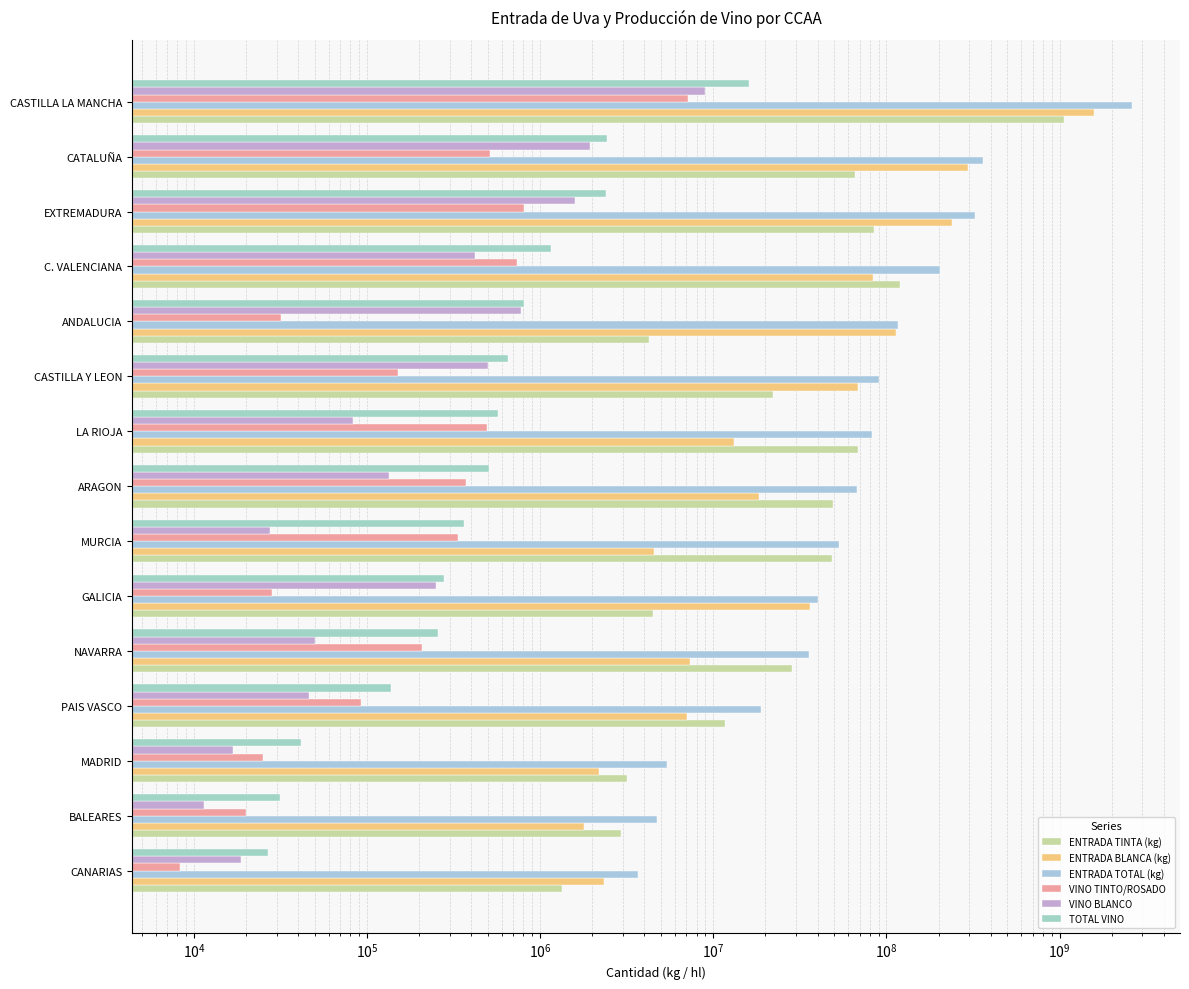

What is the difference between the maximum and minimum values in the ENTRADA TINTA (kg) series?

1058223166